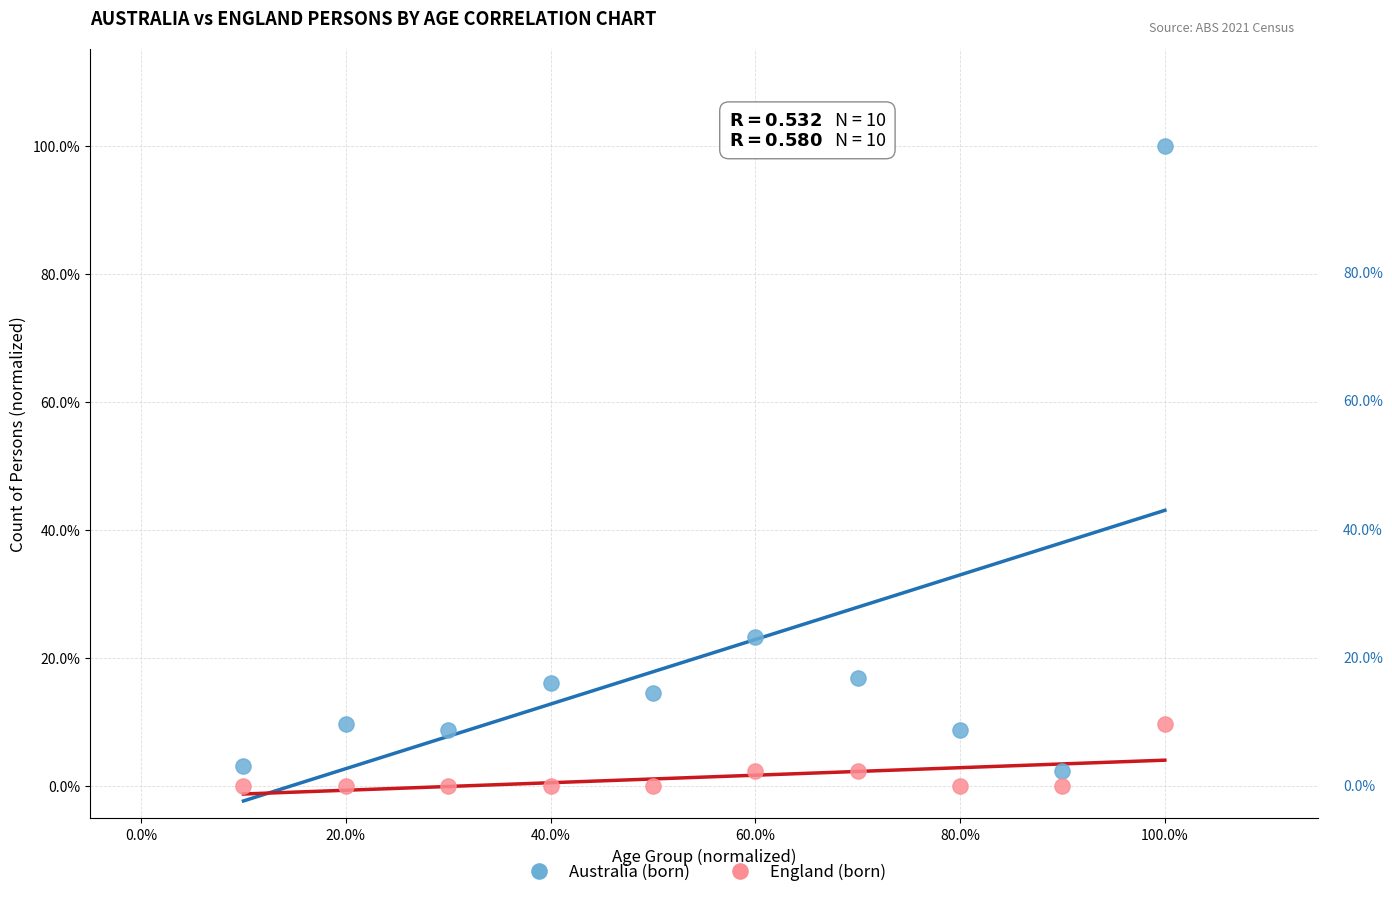

What are all the series names shown in the legend?

Australia (born), England (born)